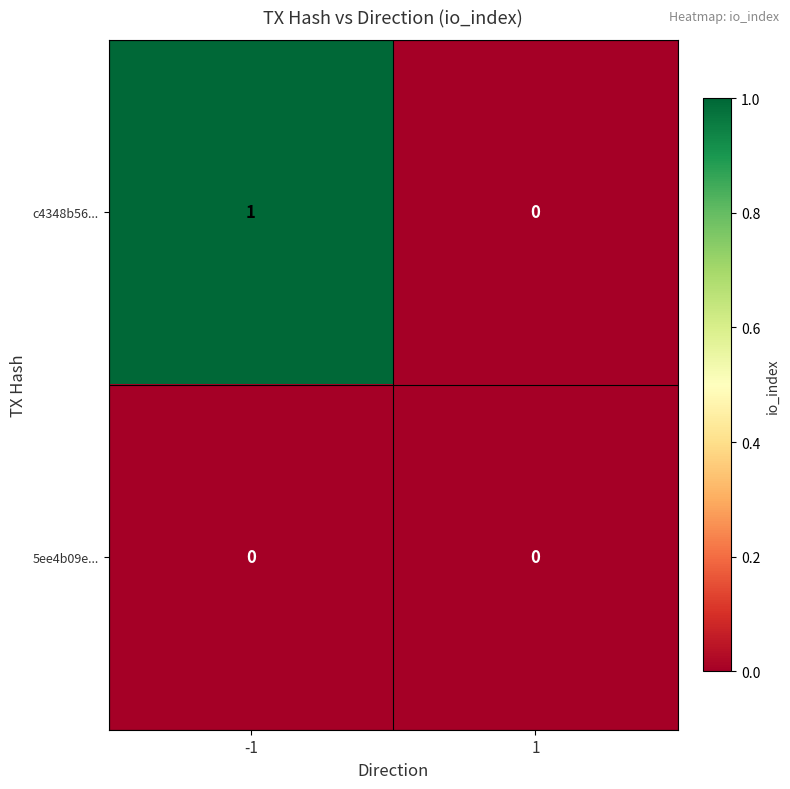

Which series has the largest total across all categories?

c4348b56...